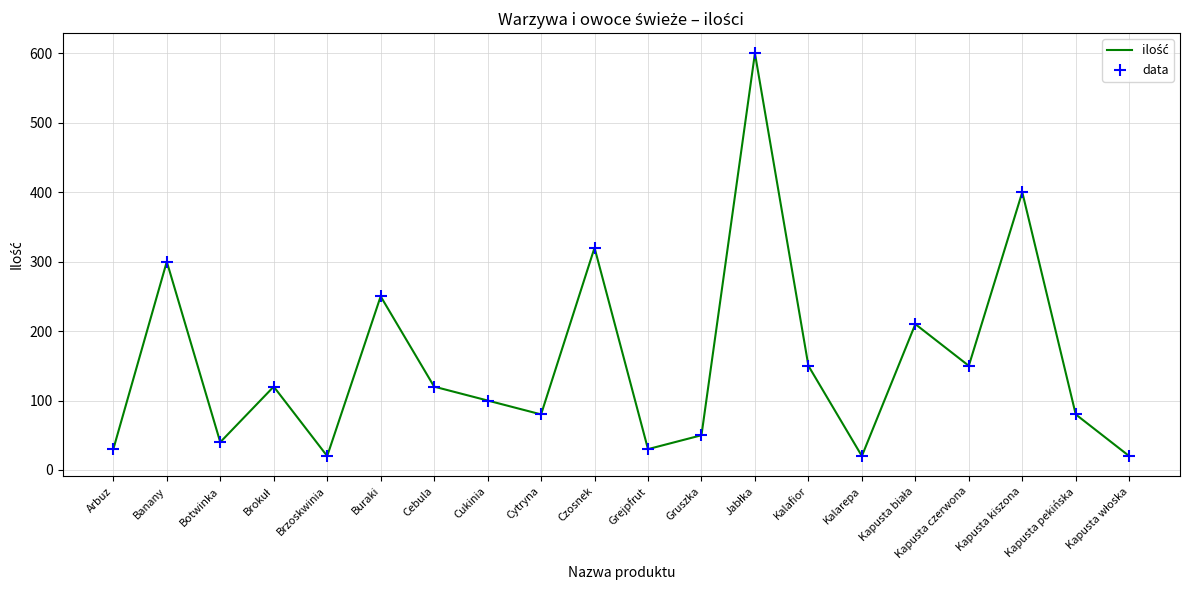

Which has a higher value, Cytryna or Kalarepa?

Cytryna